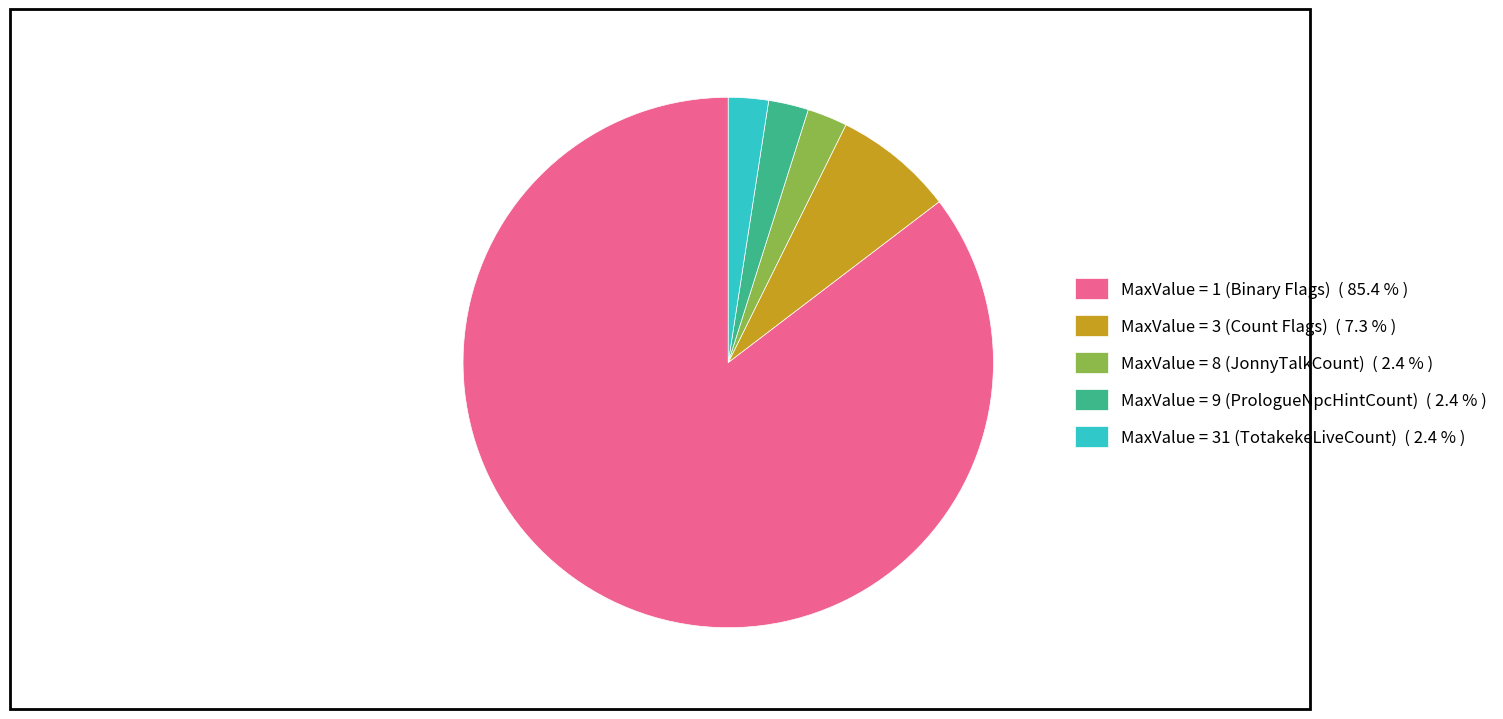

Is there a majority slice in this chart?

Yes